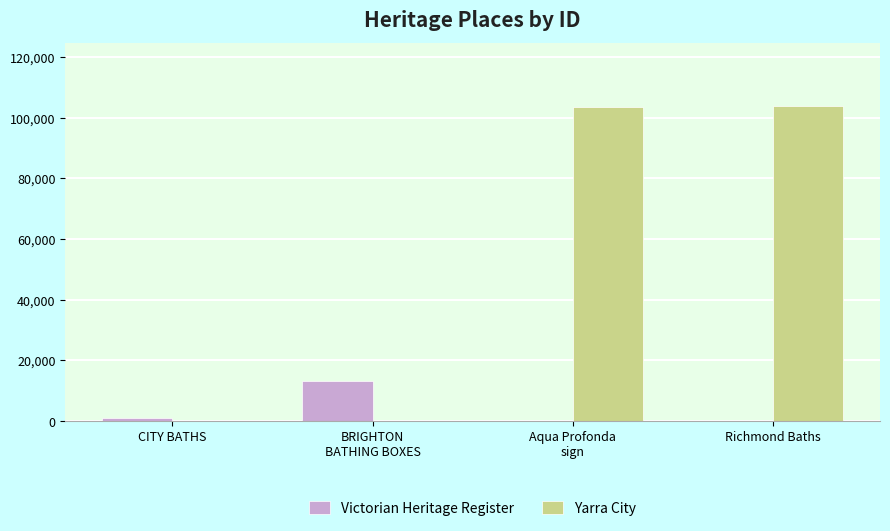

The Yarra City series shows 103443 at Aqua Profonda
sign. True or false?

True